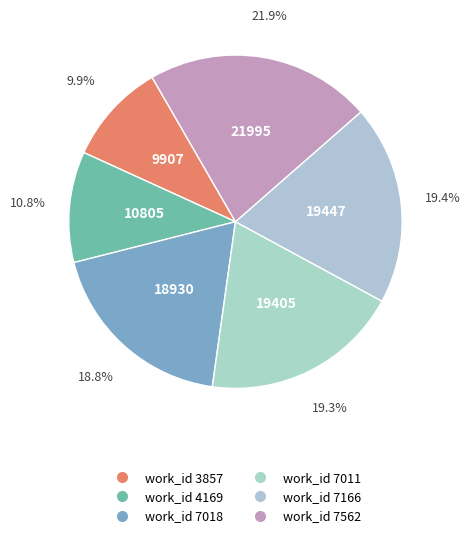

Count the number of slices in the pie.

6